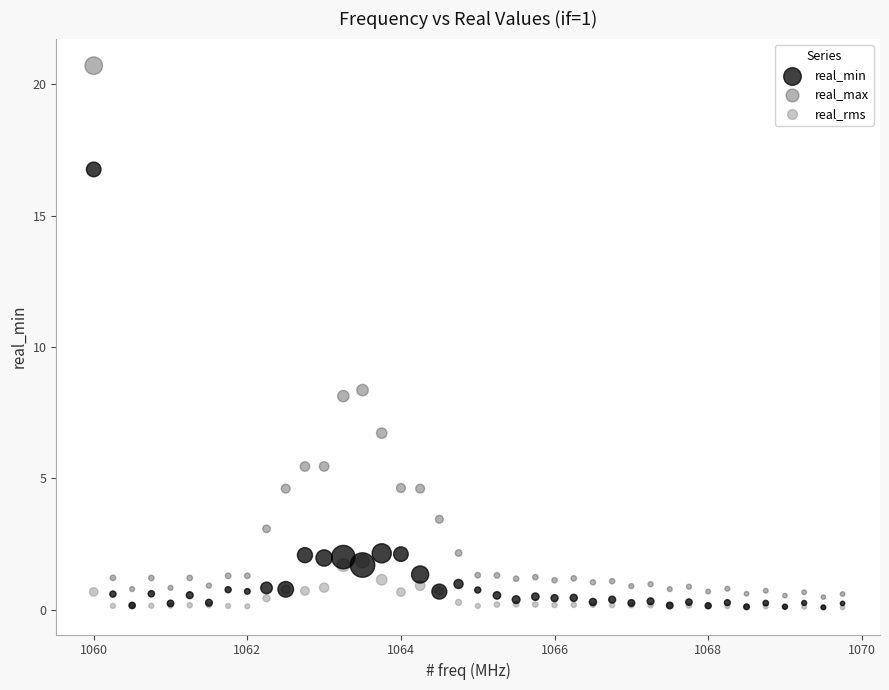

Across all series, what Y value is closest to 10?

8.4